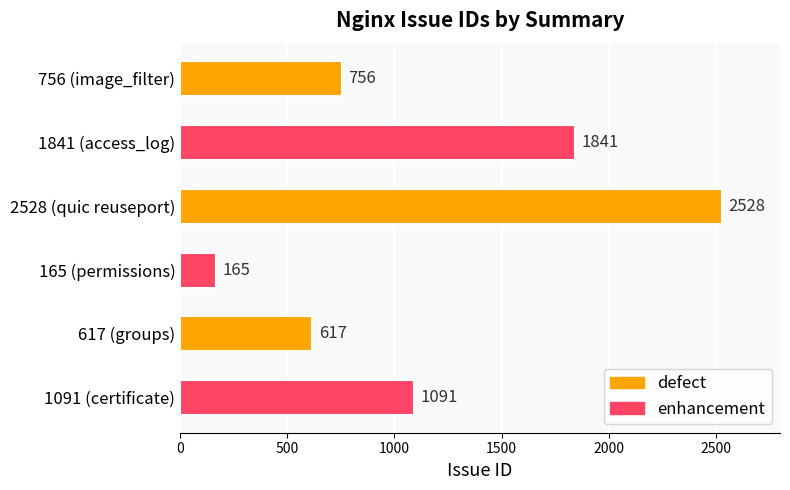

What is the greatest value displayed?

2528